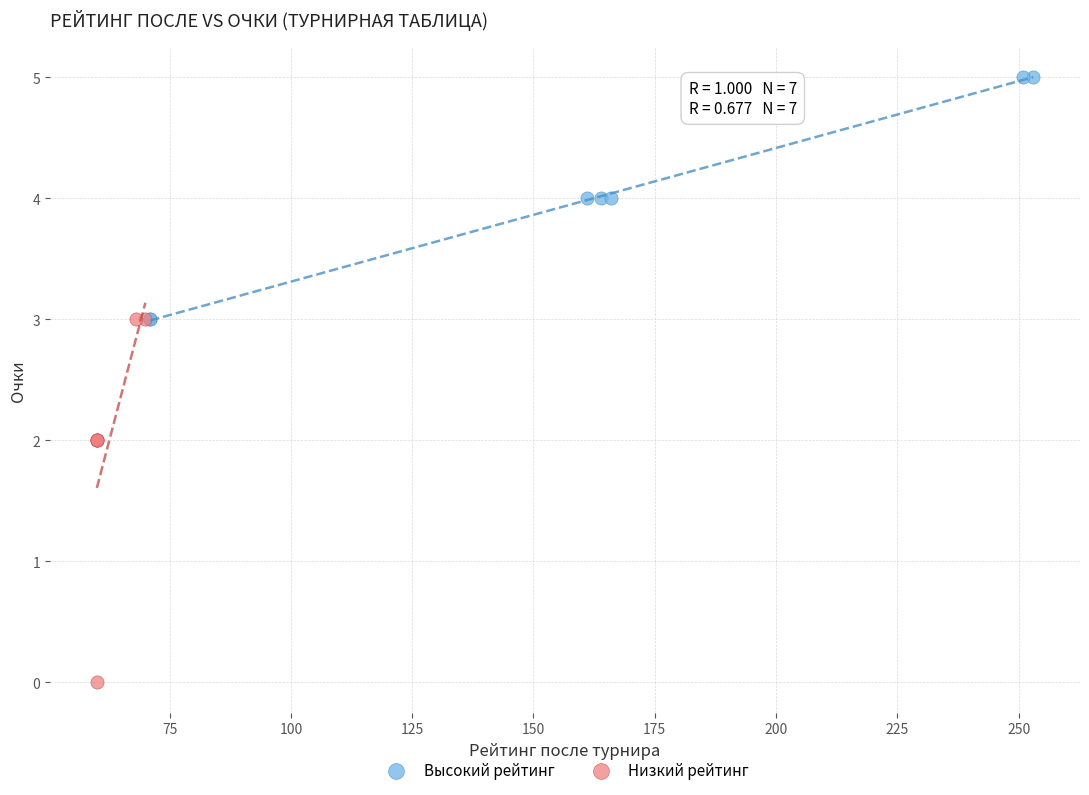

Which series reaches the maximum Y coordinate?

Высокий рейтинг